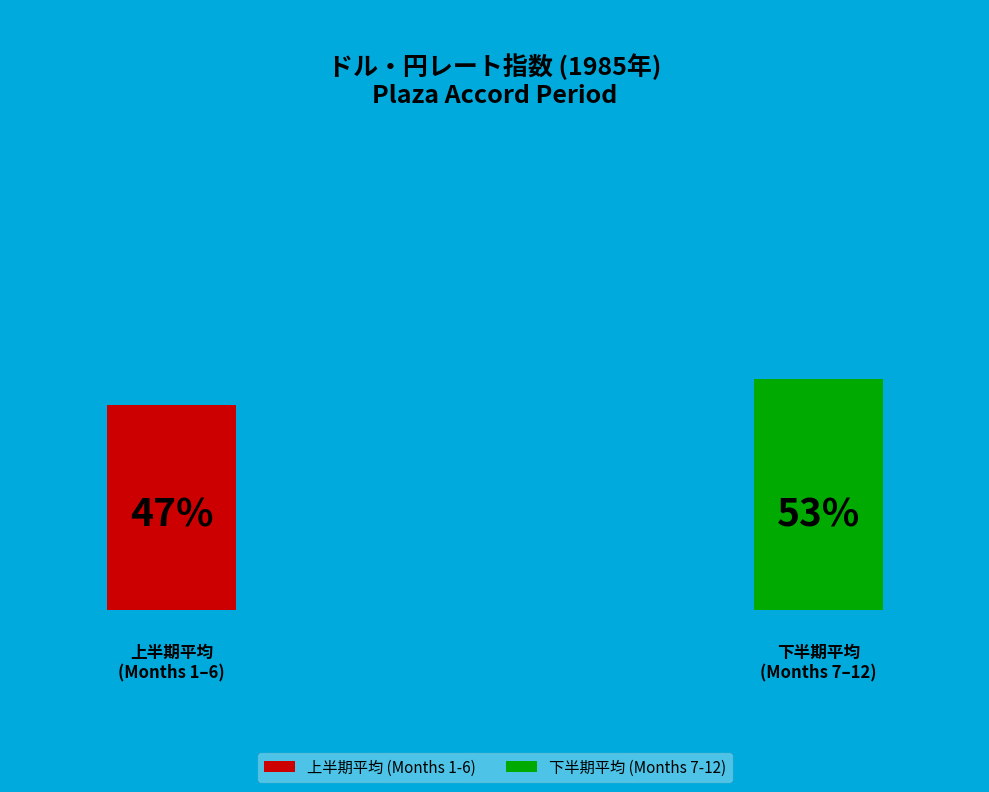

True or false: 10 accounts for 3% of the total.

False